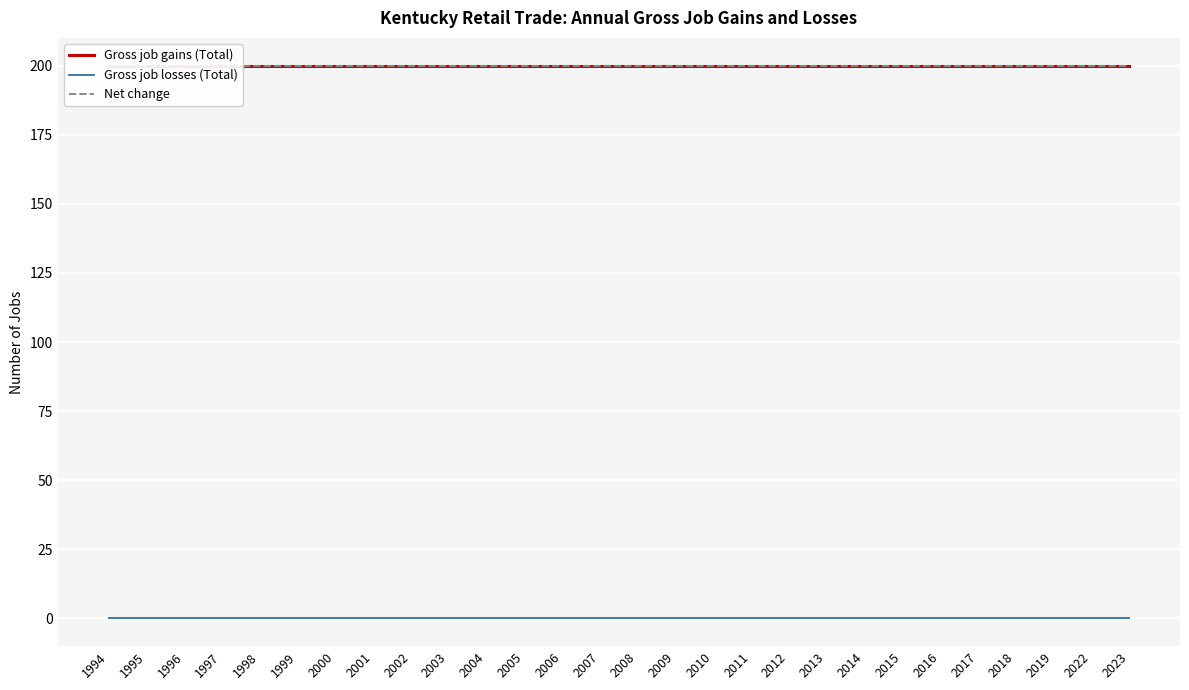

Is this an area chart (filled region under the line)?

No